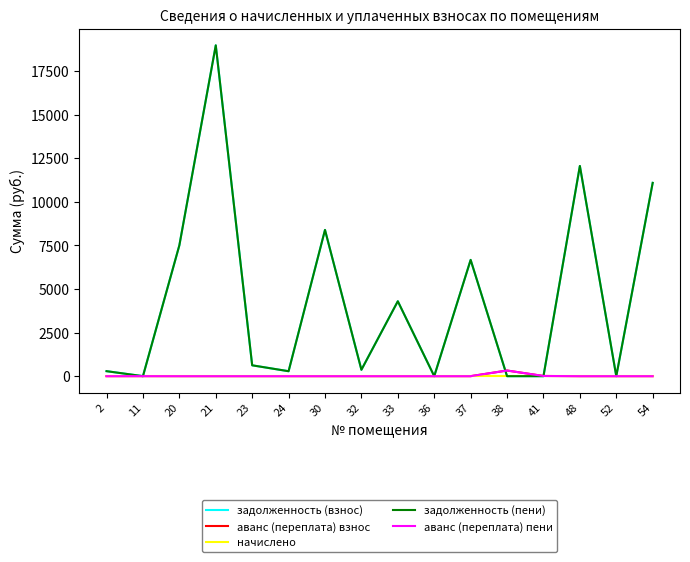

What is the value of the задолженность (пени) point at the 7th from the left?

8393.8